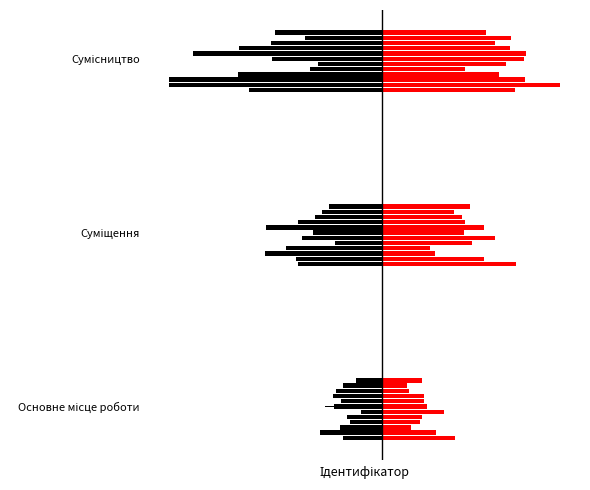

At which category does the chart reach its peak across all series?

Сумісництво